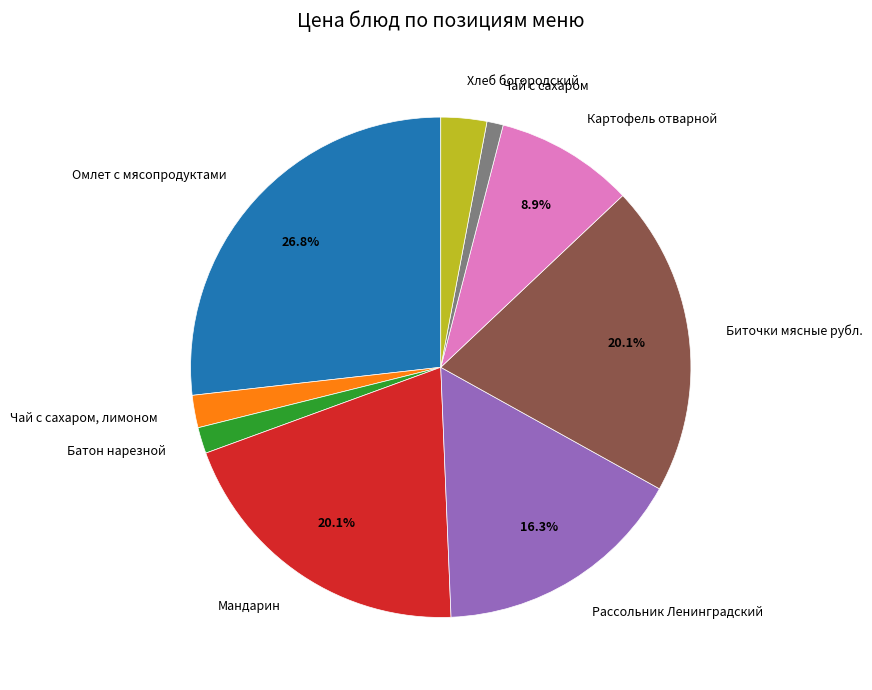

Which category has the smallest portion of the pie?

Чай с сахаром